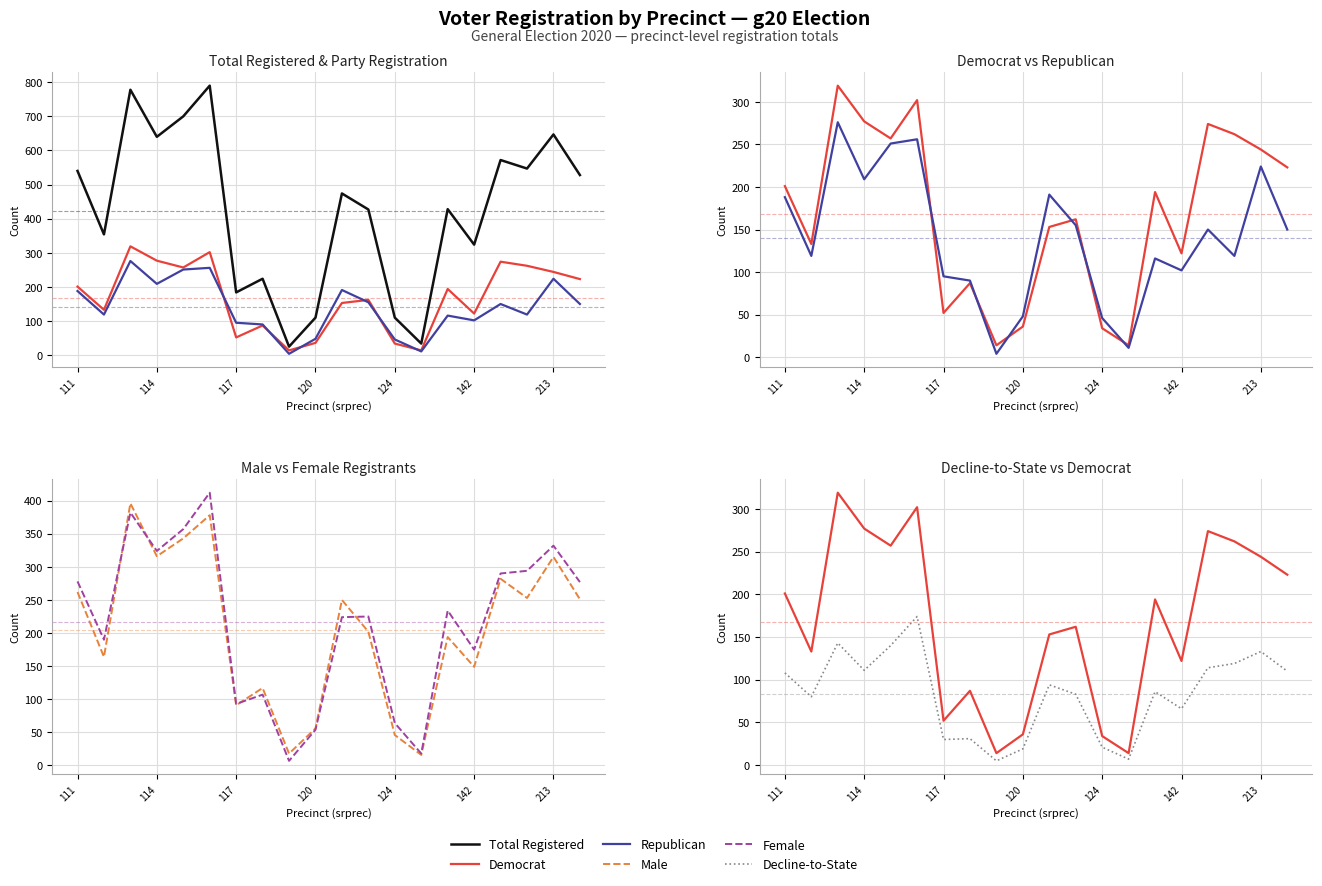

True or false: Male and Republican cross at least once.

True